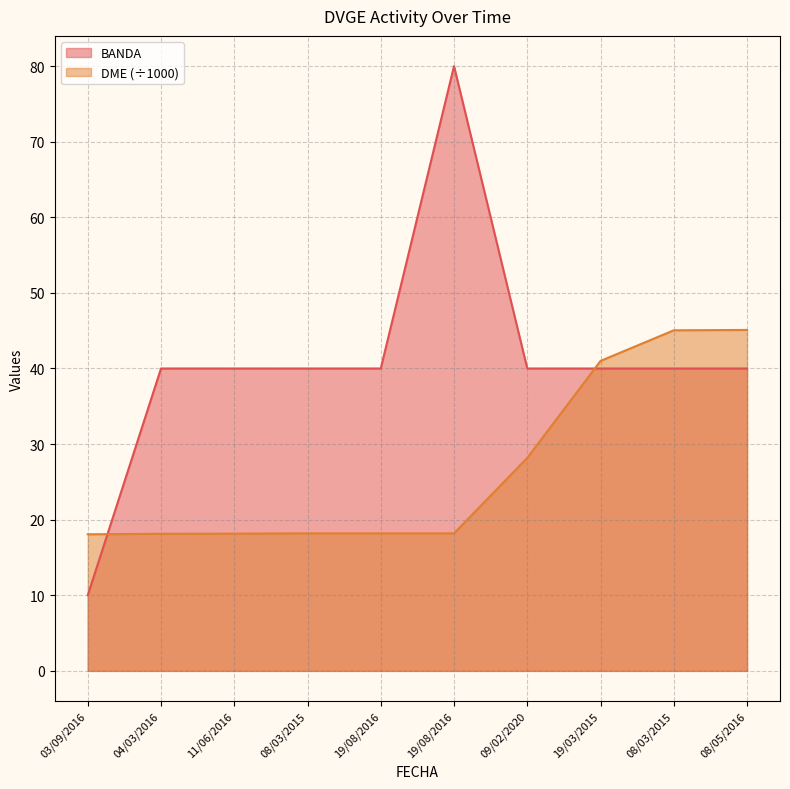

At how many categories does at least one series exceed 71?

1